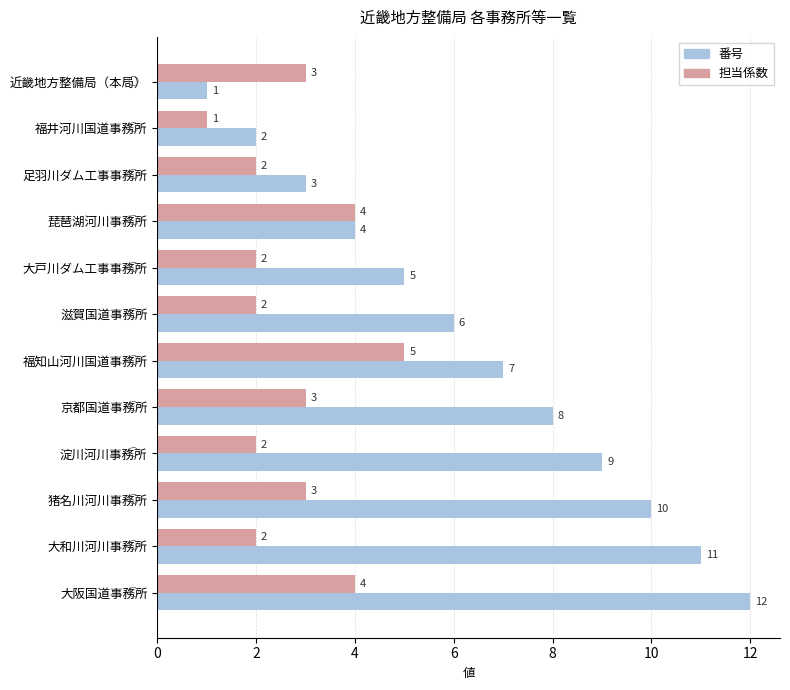

Is the value of 番号 at 大和川河川事務所 greater than the value of 担当係数 at 京都国道事務所?

Yes